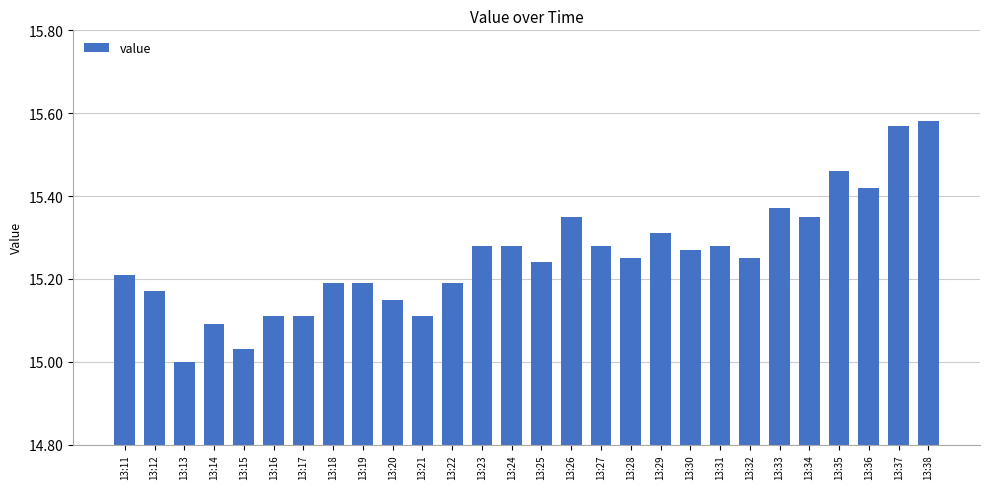

Which category has the lowest value across all series?

13:13